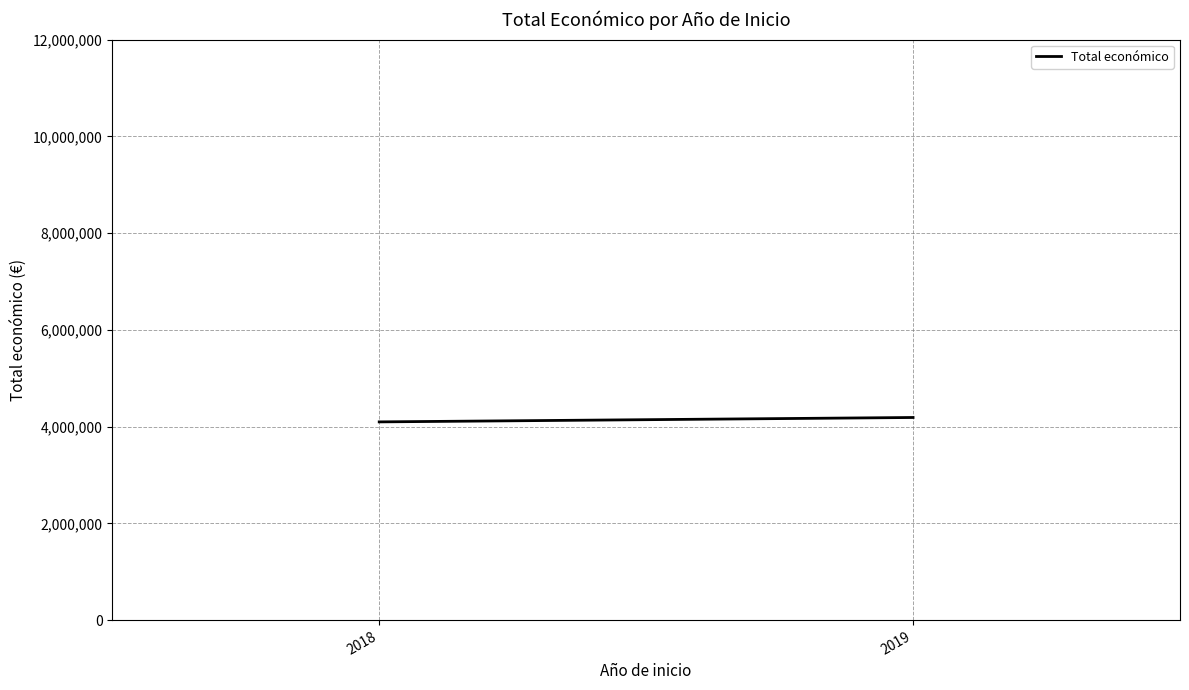

Reading left to right, list all the values displayed in this chart.

4096972.5	4187917.0